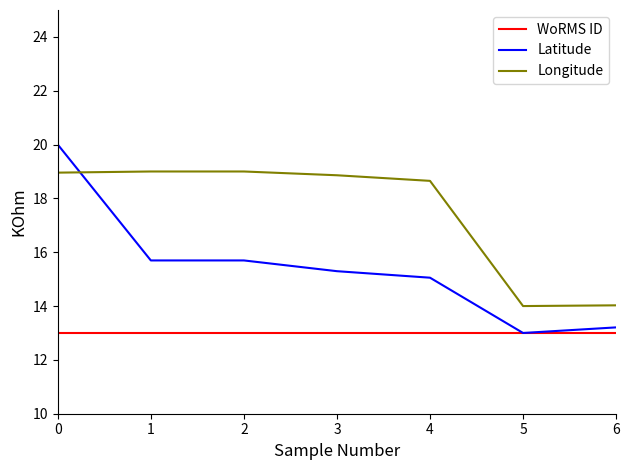

How many values in the Longitude series exceed 18?

5